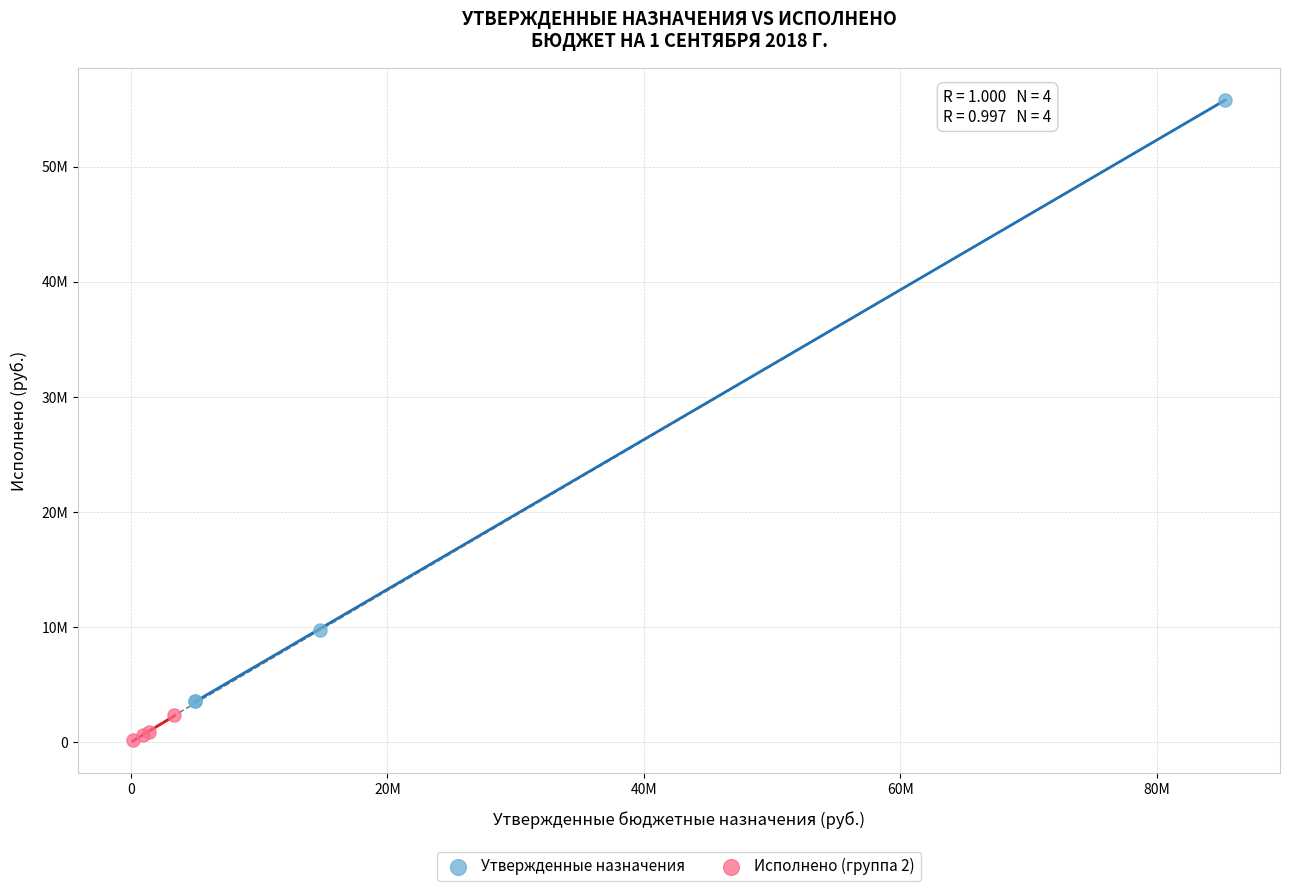

What are all the series names shown in the legend?

Утвержденные назначения, Исполнено (группа 2)